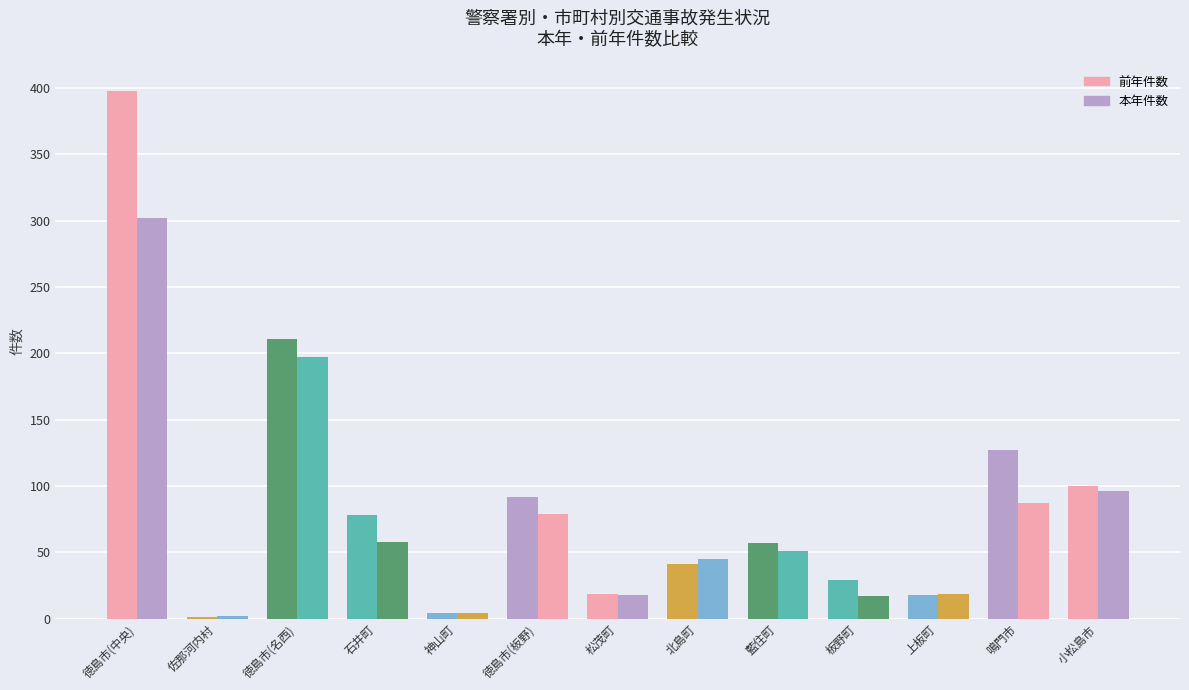

The 前年件数 series shows 128 at 徳島市(名西). True or false?

False